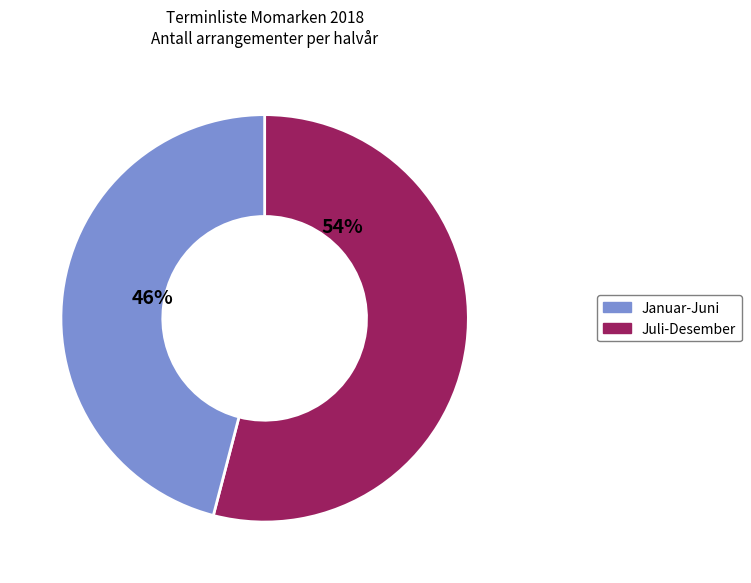

Is there a majority slice in this chart?

Yes